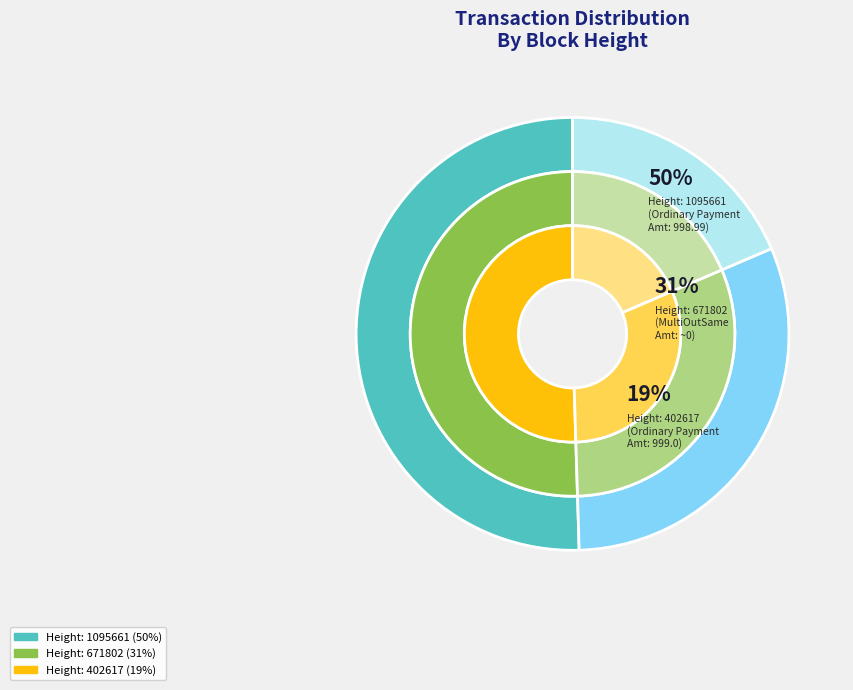

Which slice is the largest?

Height: 1095661